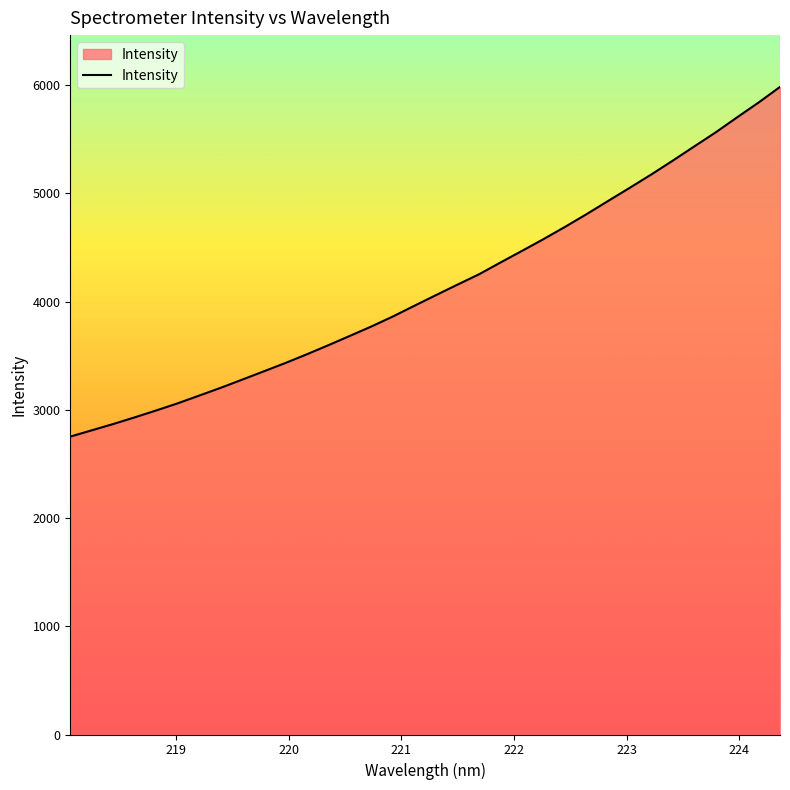

What is the difference between the maximum and minimum values?

3230.4